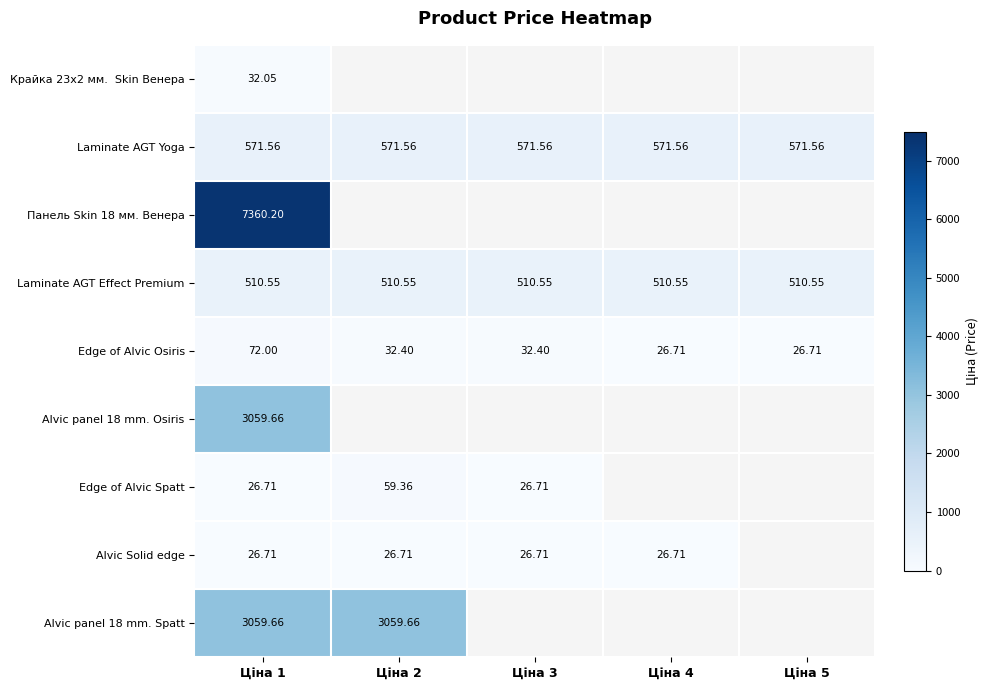

Rank the categories by Laminate AGT Effect Premium value from highest to lowest.

Ціна 1, Ціна 2, Ціна 3, Ціна 4, Ціна 5